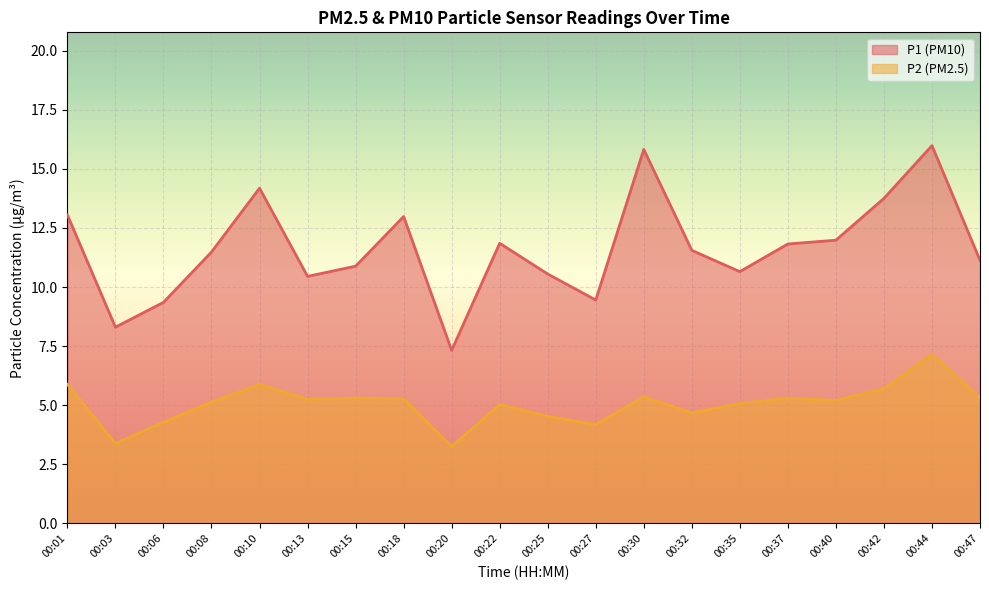

What is the greatest value displayed?

16.0